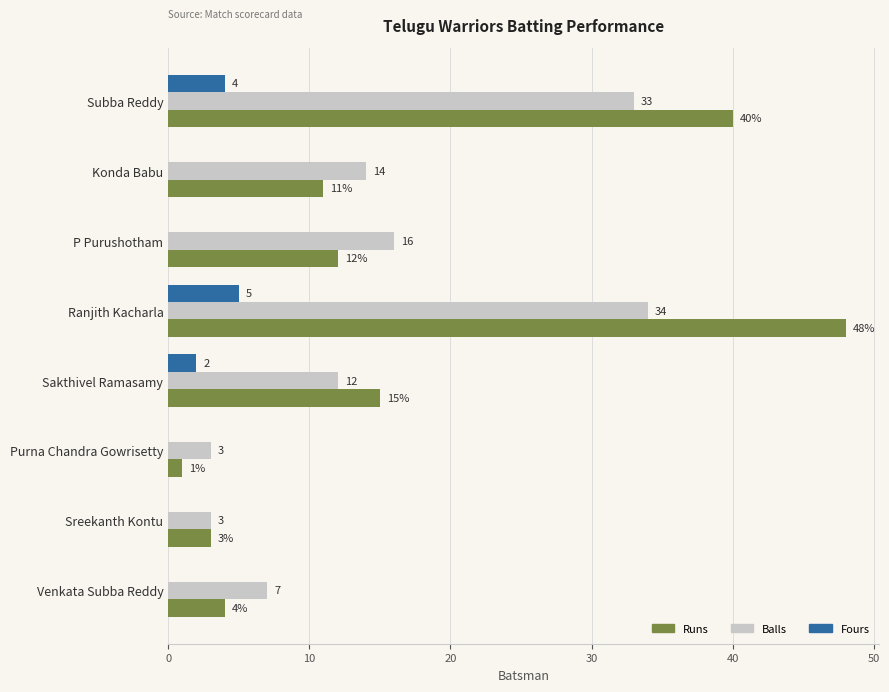

What is the sum of the Fours values at Ranjith Kacharla and Subba Reddy?

9